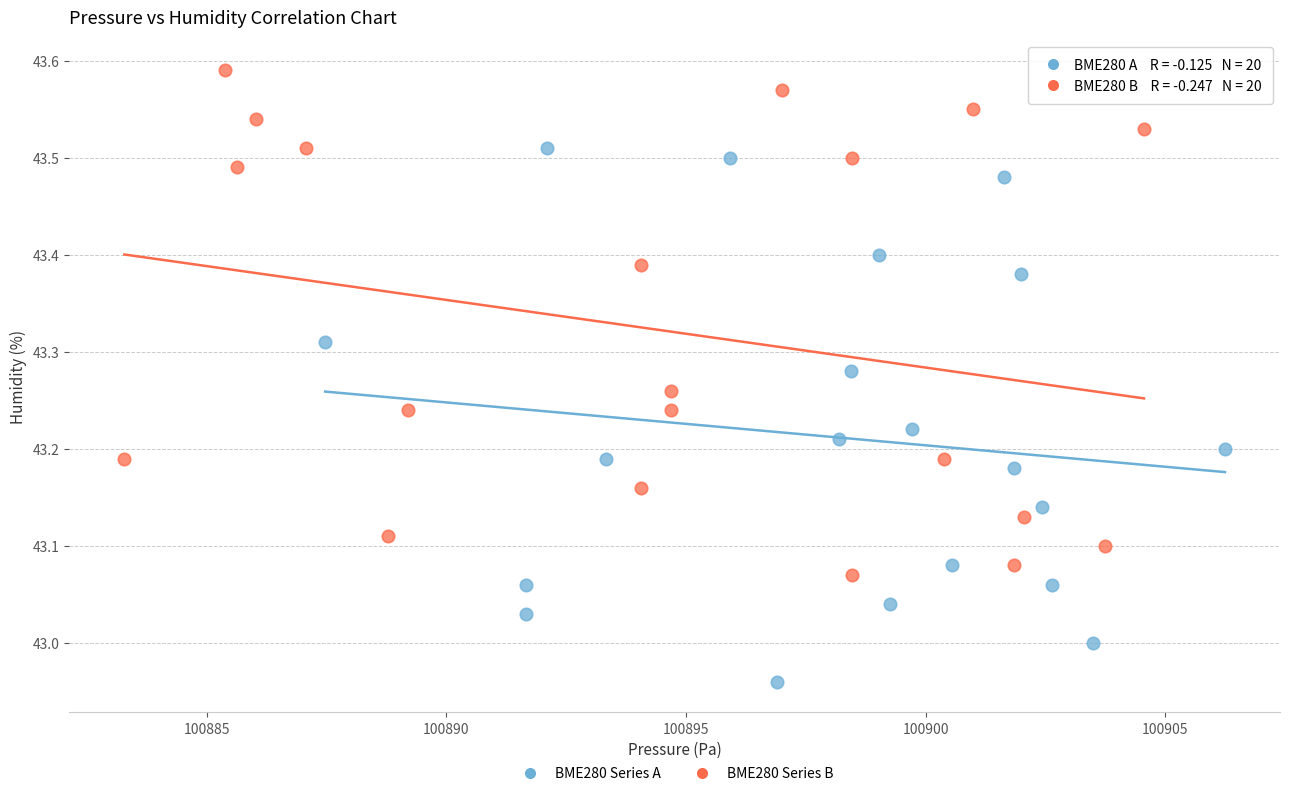

Which series contains the lowest Y value?

BME280 Series A